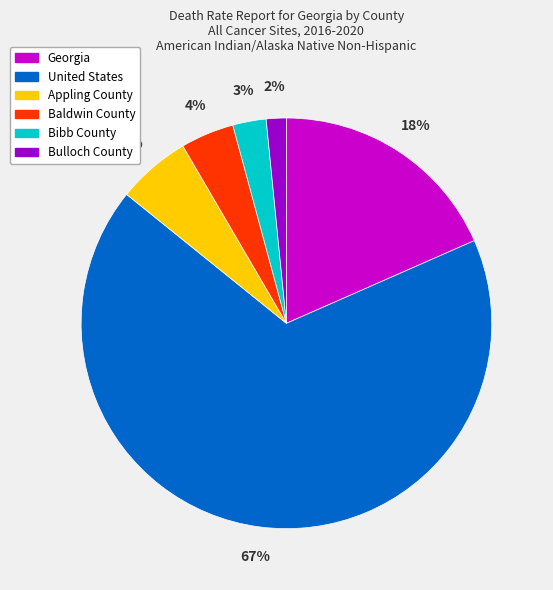

What percentage is the Bulloch County slice, to the nearest percent?

2%